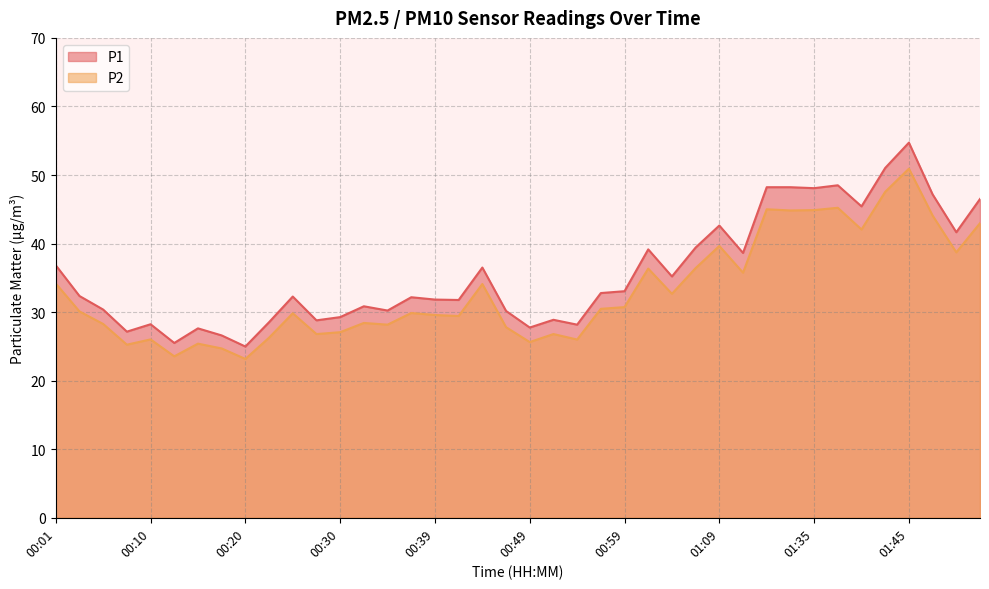

Count the number of data series in this chart.

2